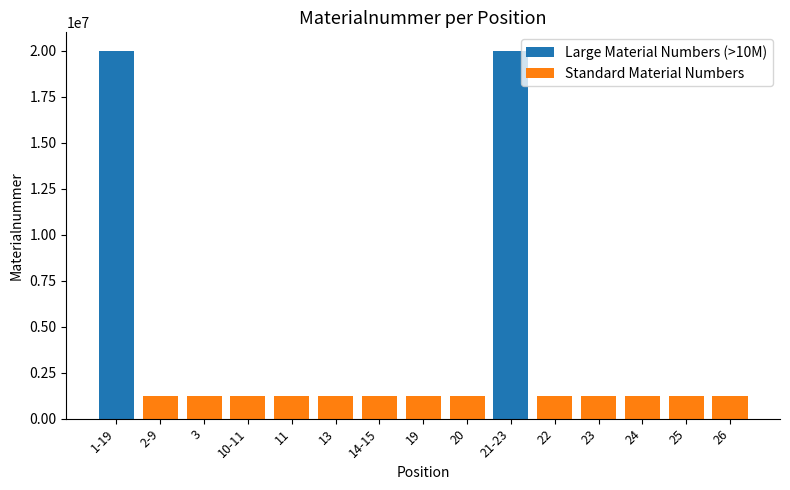

What are all the series names shown in the legend?

Large Material Numbers (>10M), Standard Material Numbers